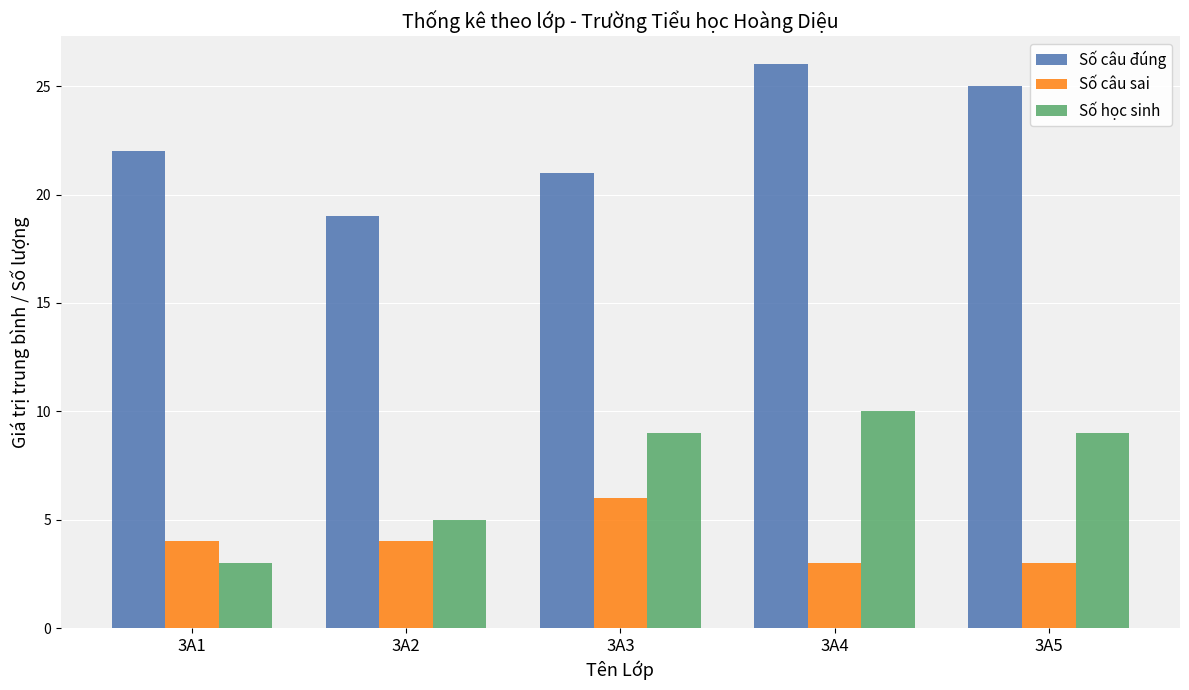

At which label does Số câu đúng reach its minimum?

3A2